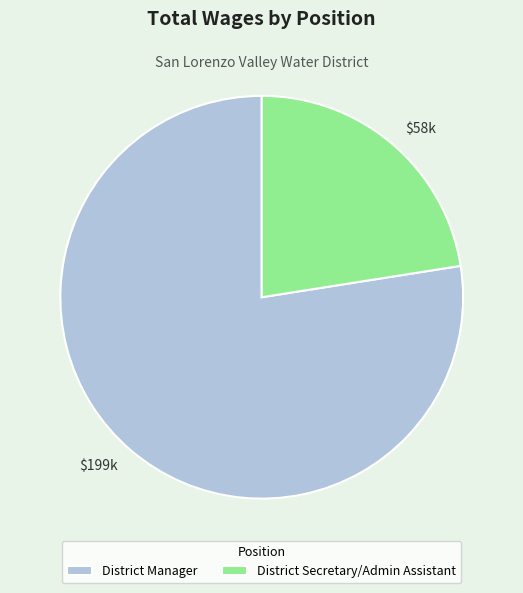

Which category has the biggest portion of the pie?

District Manager